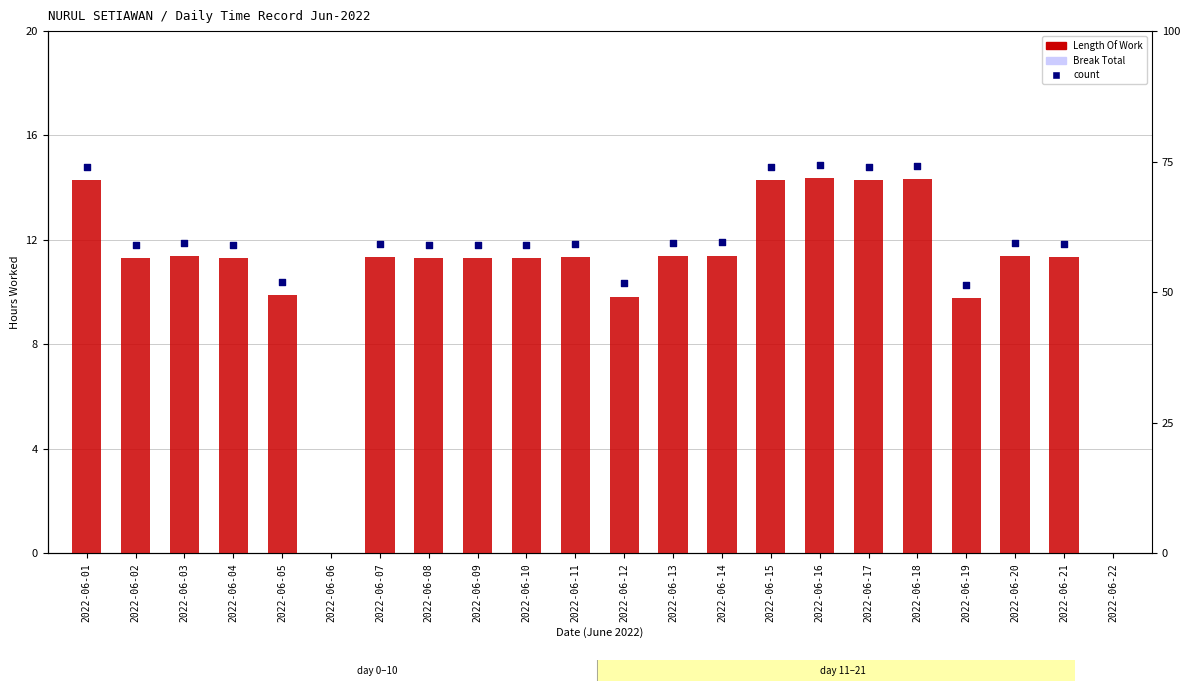

Between 2022-06-01 and 2022-06-16, which is larger?

2022-06-16